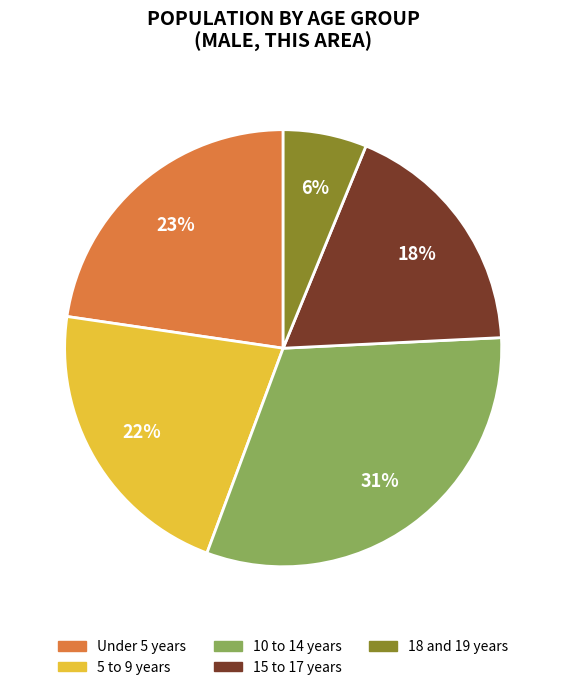

To the nearest percent, what is the average slice percentage?

20%